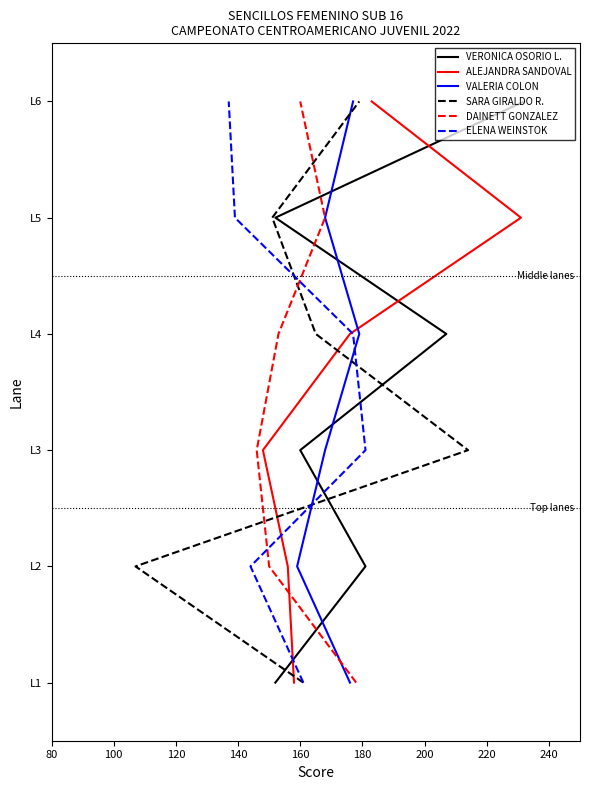

How many VERONICA OSORIO L. values are between 1 and 4?

4